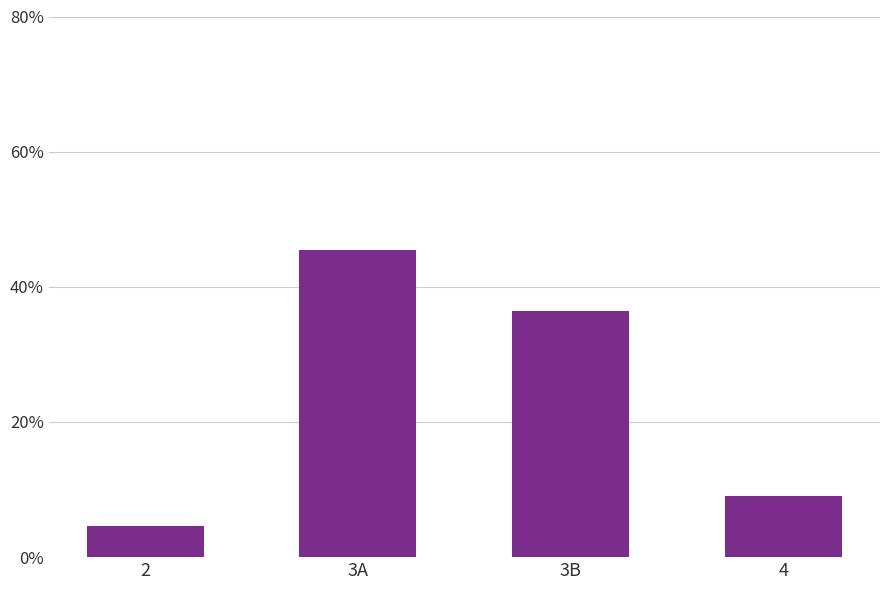

What is the change in value from 3A to 4?

-36.4